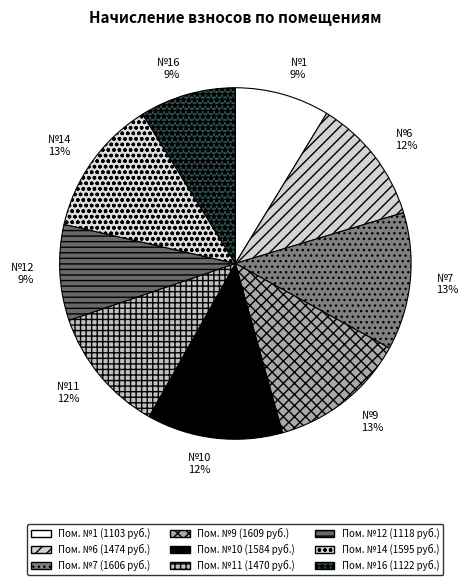

What is the ratio of the value at №16 to the value at №12?

1.0